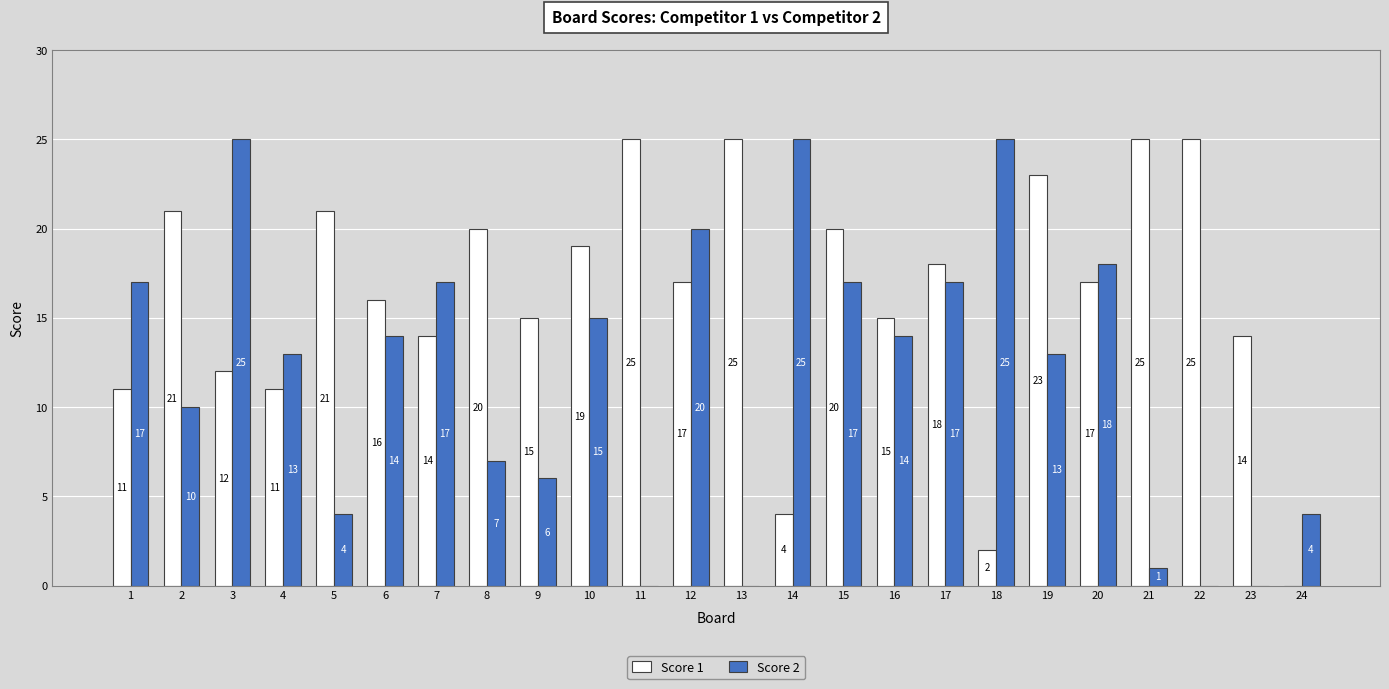

What is the maximum value for Score 1?

25